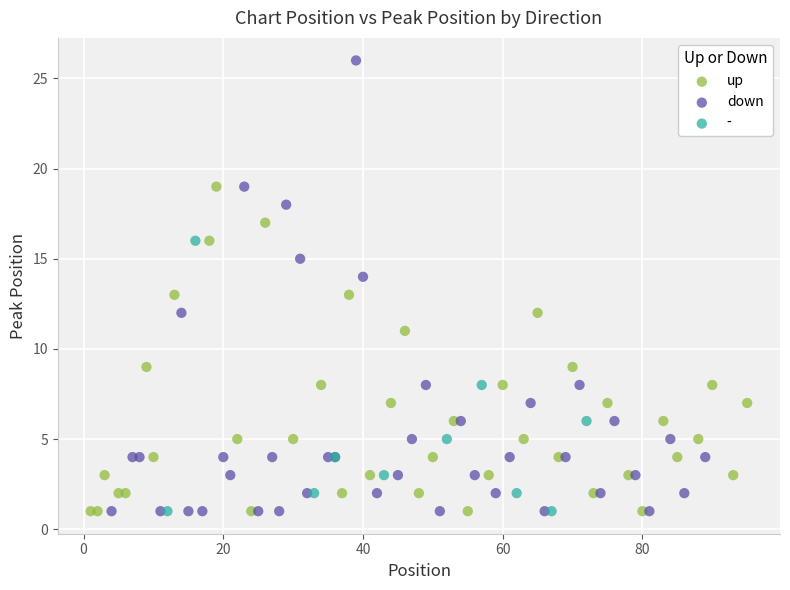

Which series reaches the maximum Y coordinate?

down